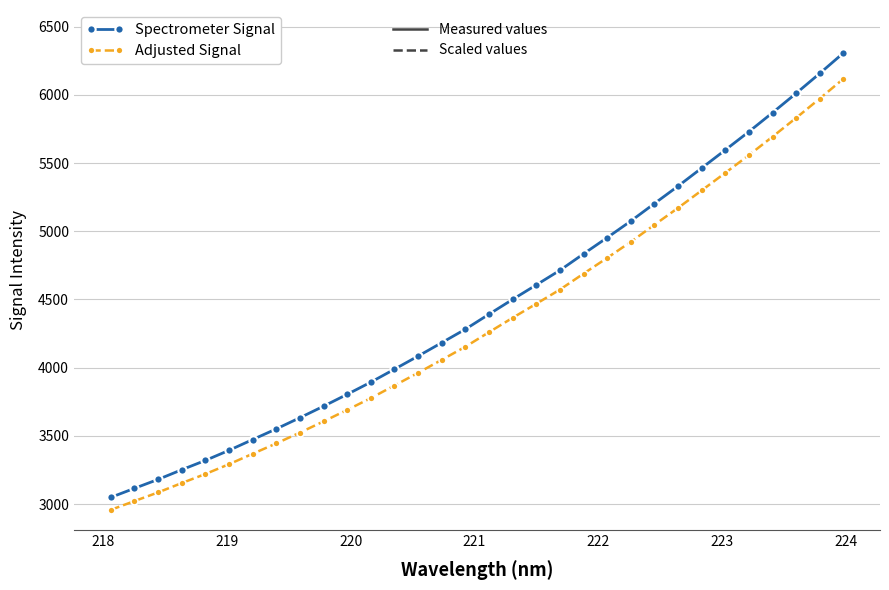

What is the maximum value shown in the chart?

6307.2